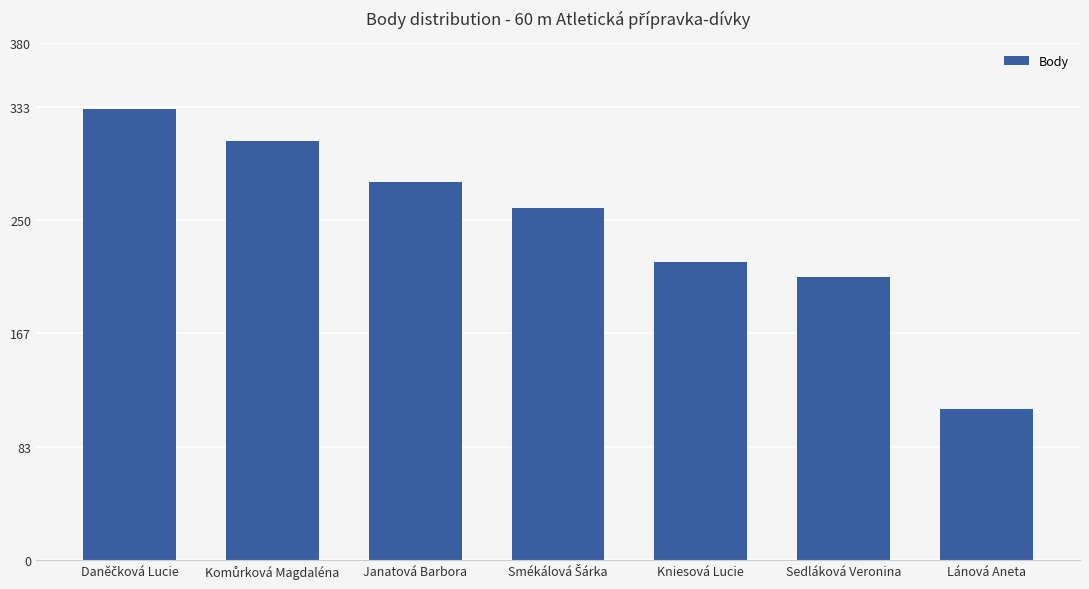

Are the bars grouped side by side (vs. stacked)?

No